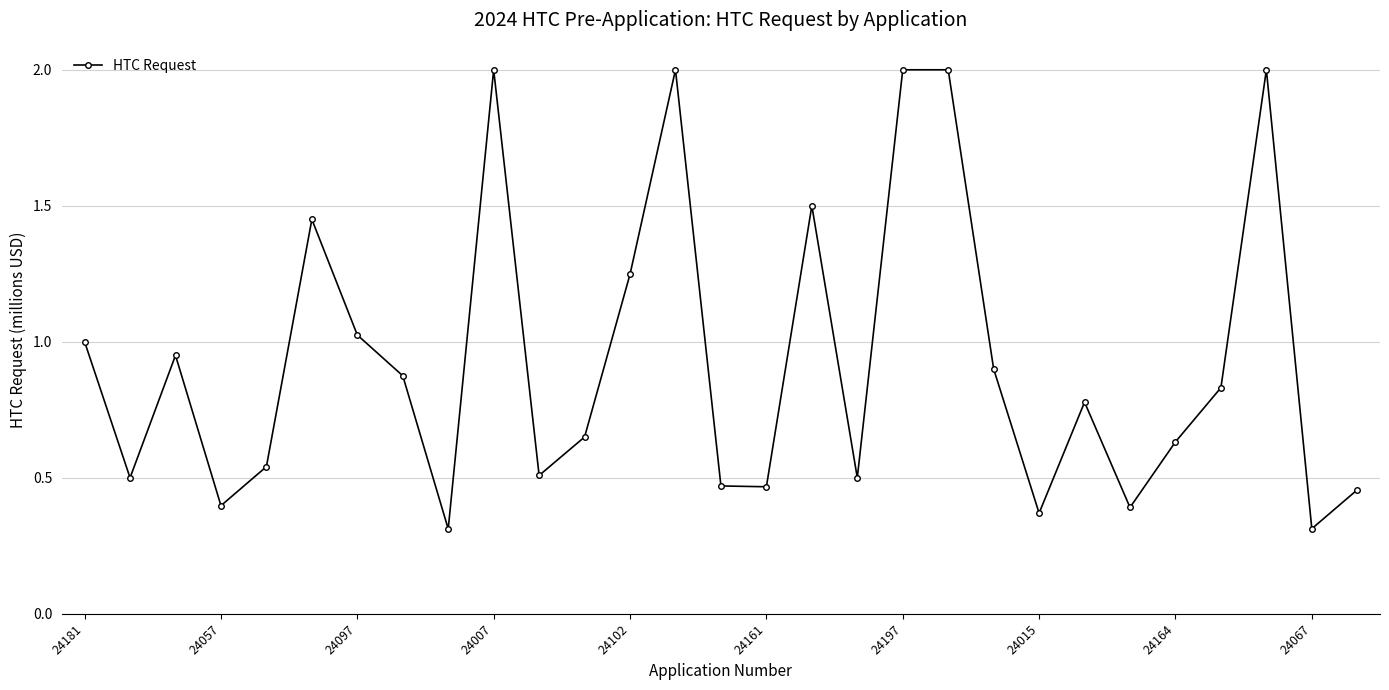

What is the greatest value displayed?

2.0